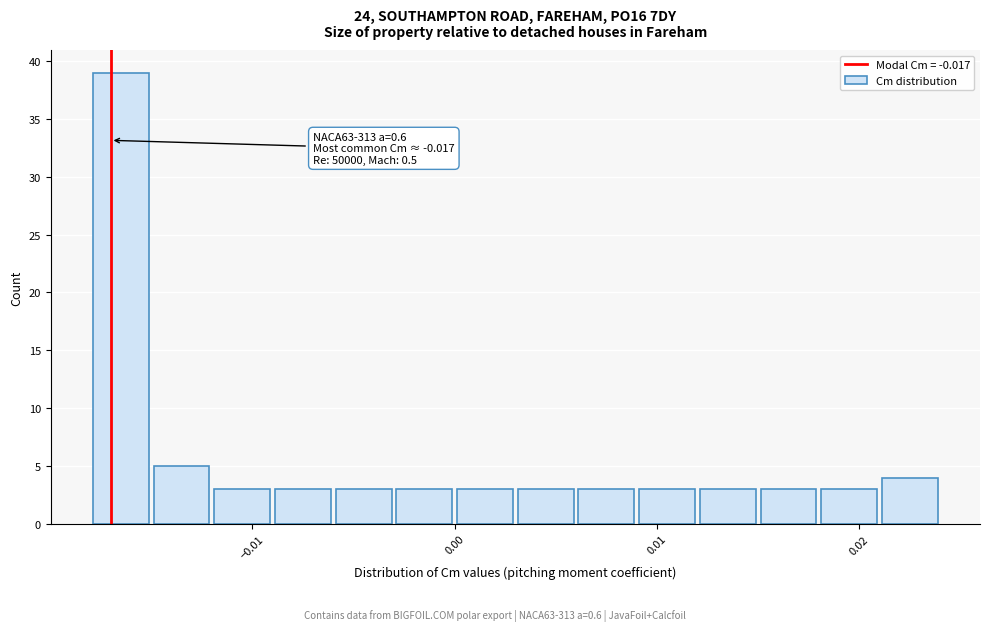

Read against the x-axis, roughly where is the centre of the tallest bar?

-0.016